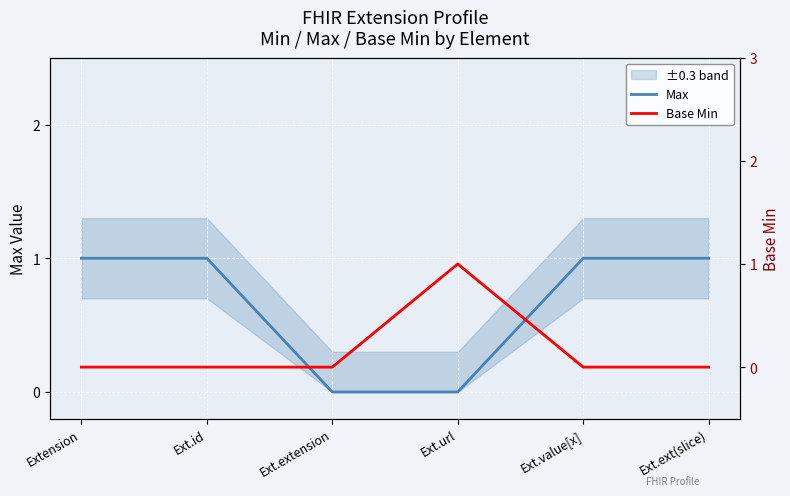

Between Ext.ext(slice) and Ext.id, which is larger?

Ext.ext(slice)